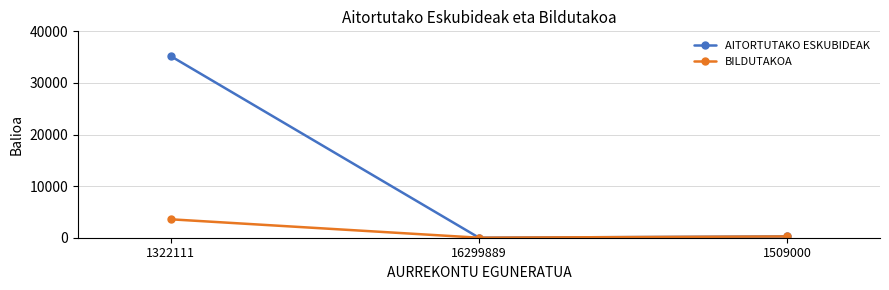

True or false: AITORTUTAKO ESKUBIDEAK has a value of 35215 at 1322111.

True